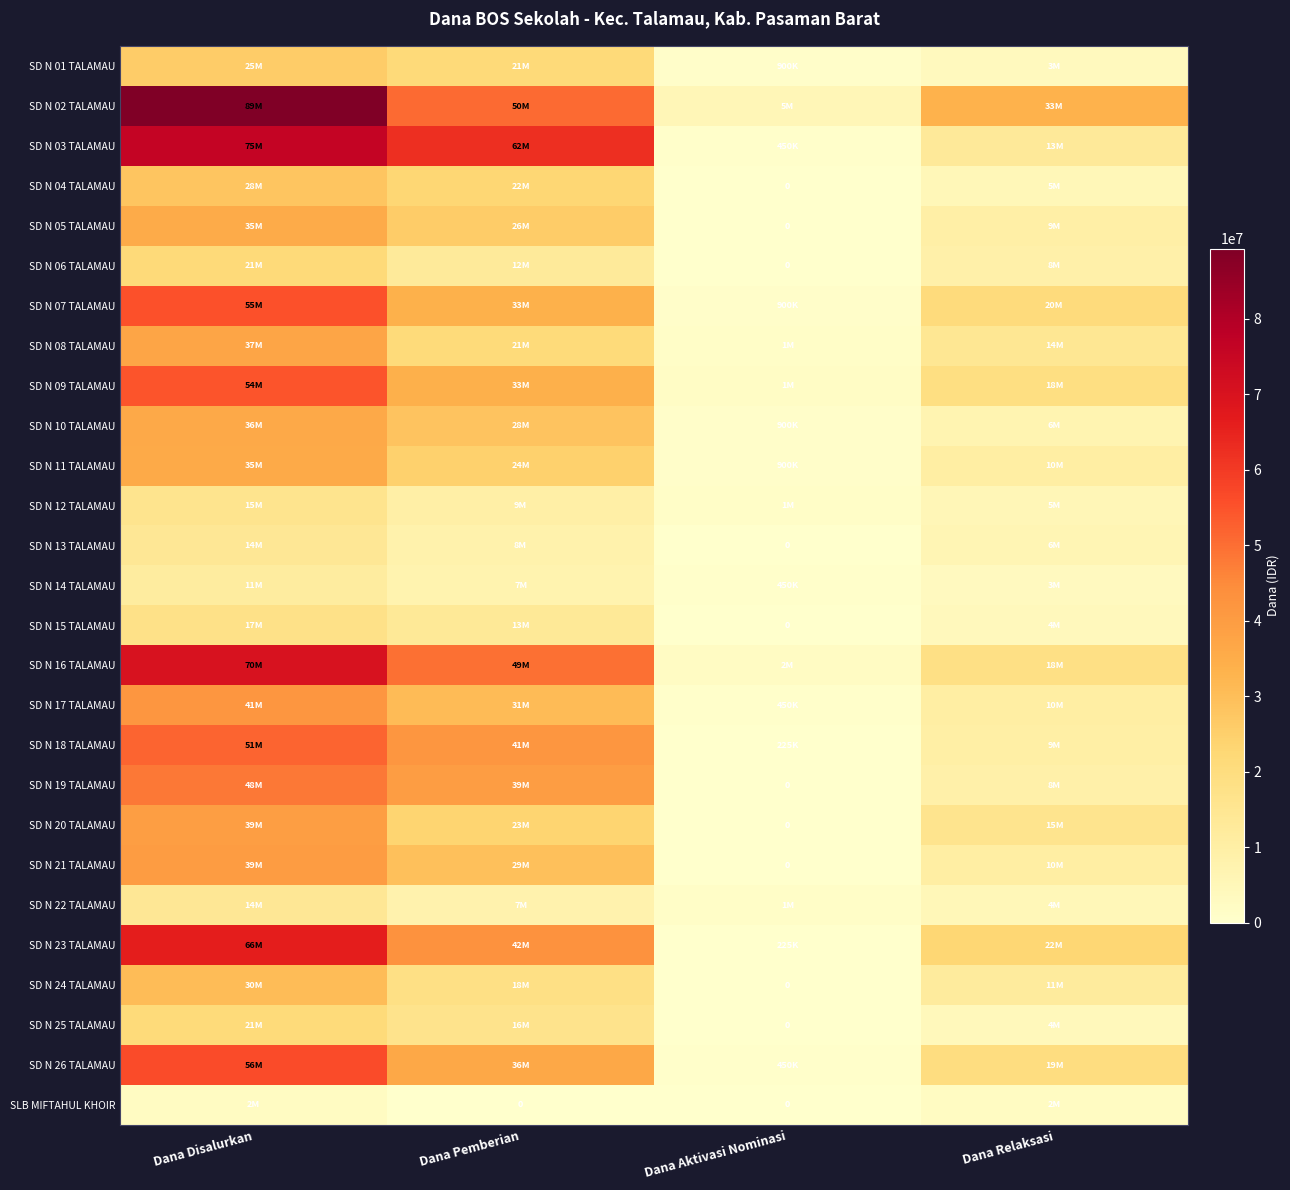

Rank the series by their maximum value, from highest to lowest.

SD N 02 TALAMAU, SD N 03 TALAMAU, SD N 16 TALAMAU, SD N 23 TALAMAU, SD N 26 TALAMAU, SD N 07 TALAMAU, SD N 09 TALAMAU, SD N 18 TALAMAU, SD N 19 TALAMAU, SD N 17 TALAMAU, SD N 21 TALAMAU, SD N 20 TALAMAU, SD N 08 TALAMAU, SD N 10 TALAMAU, SD N 11 TALAMAU, SD N 05 TALAMAU, SD N 24 TALAMAU, SD N 04 TALAMAU, SD N 01 TALAMAU, SD N 06 TALAMAU, SD N 25 TALAMAU, SD N 15 TALAMAU, SD N 12 TALAMAU, SD N 13 TALAMAU, SD N 22 TALAMAU, SD N 14 TALAMAU, SLB MIFTAHUL KHOIR